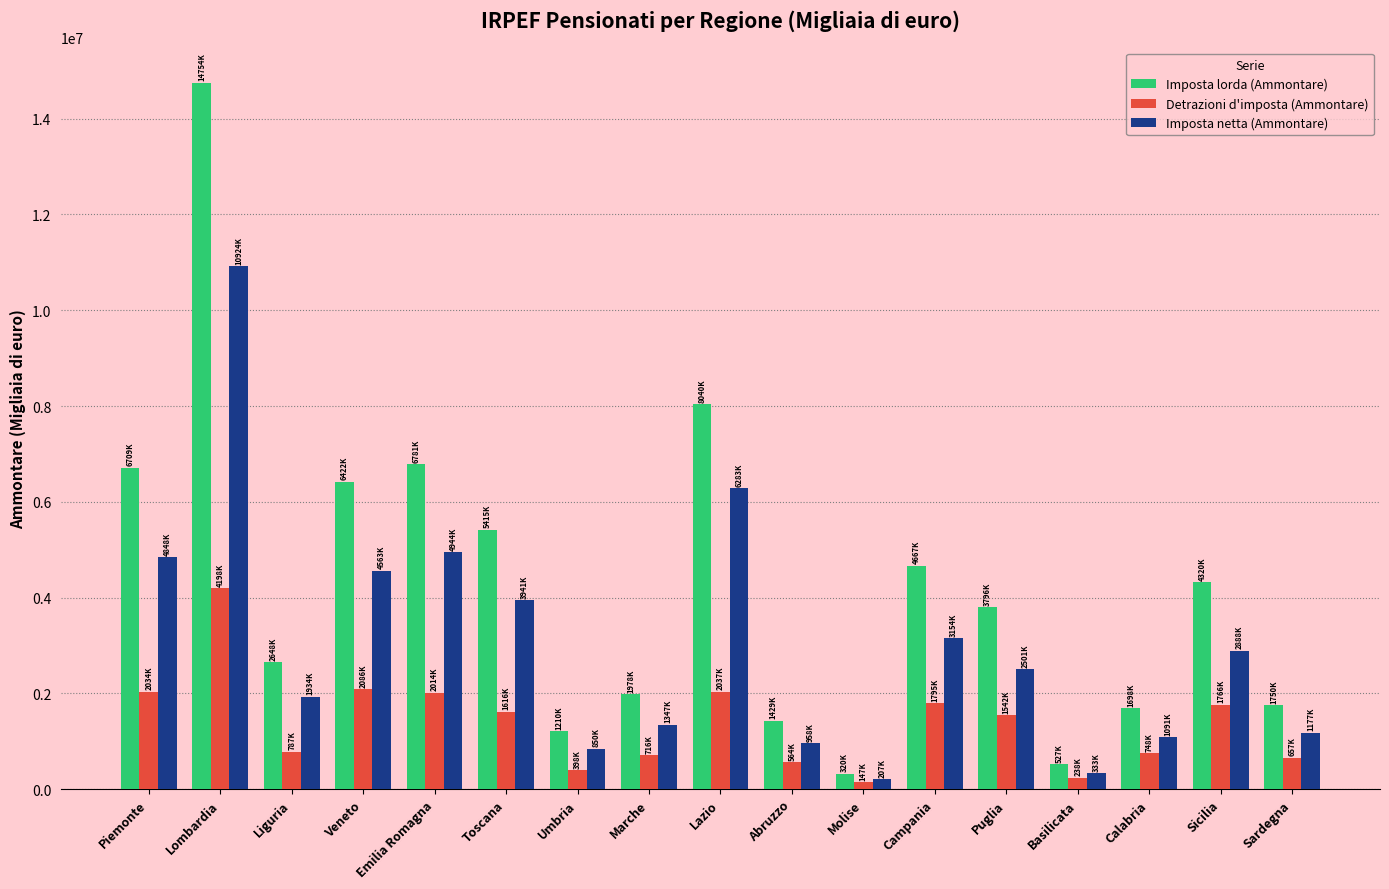

Rank the series by their average value, from highest to lowest.

Imposta lorda (Ammontare), Imposta netta (Ammontare), Detrazioni d'imposta (Ammontare)